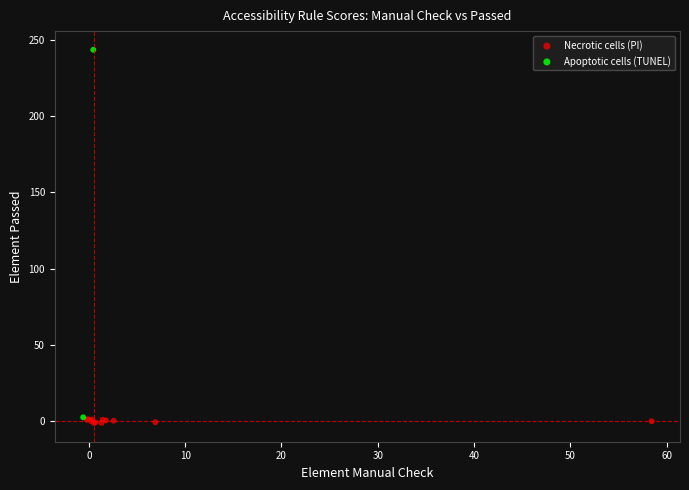

Which series contains the highest Y value?

Apoptotic cells (TUNEL)